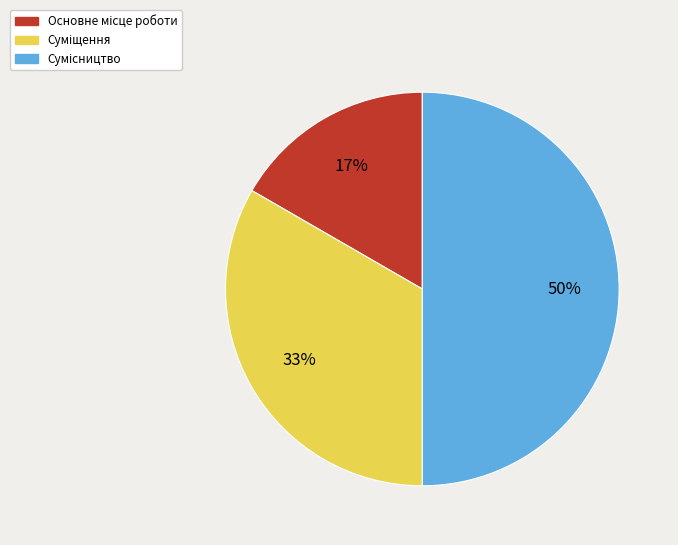

To the nearest percent, what is the average slice percentage?

33%